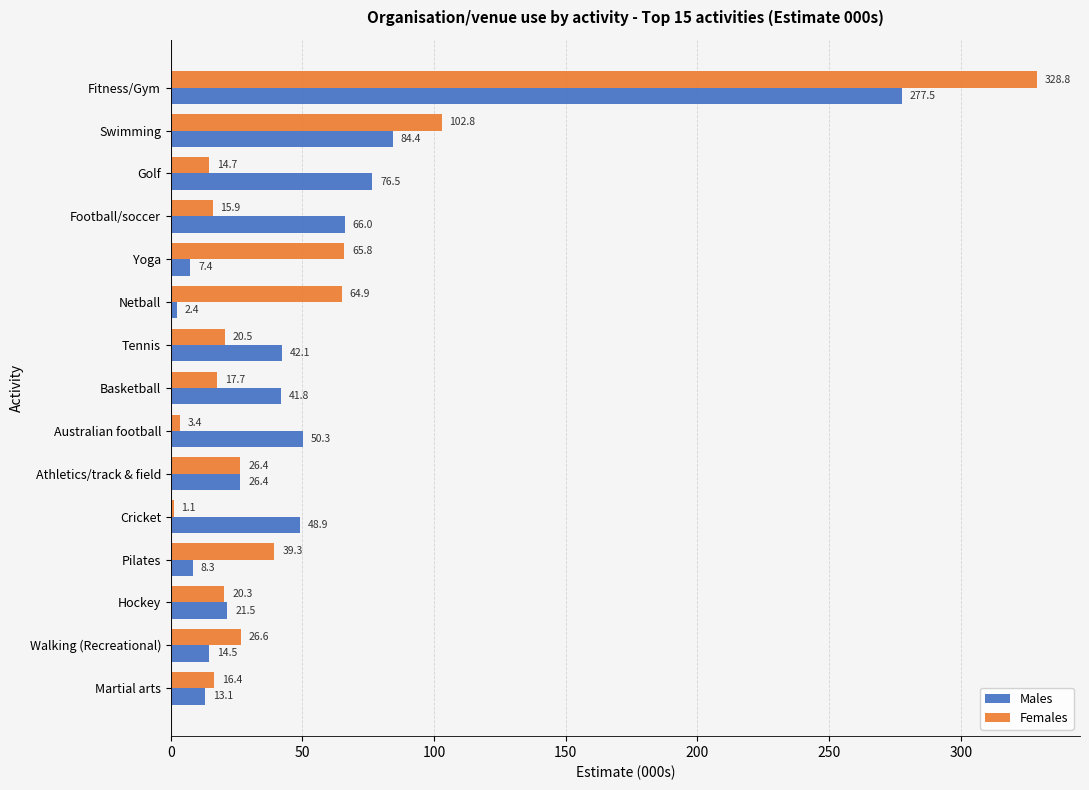

Is it true that Females equals 16.4 at Martial arts?

True